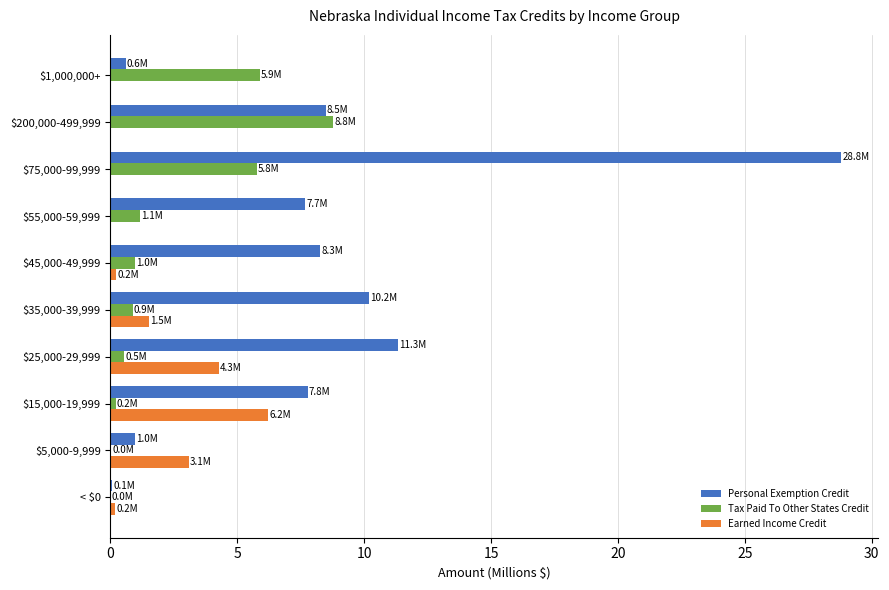

Count the number of data series in this chart.

3